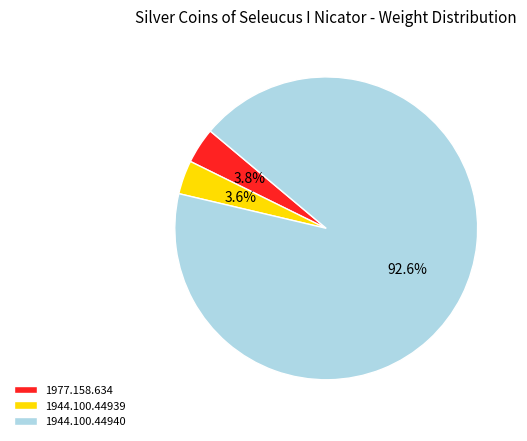

What percentage is the 1944.100.44939 slice, to the nearest percent?

4%